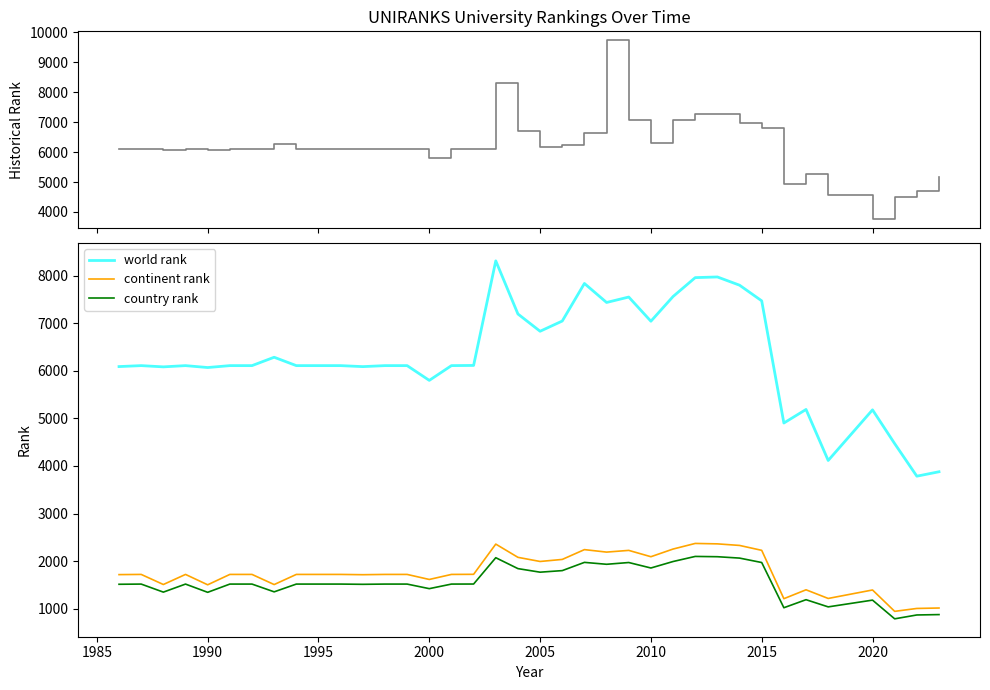

True or false: continent rank has more than 1 points higher than both neighbors.

True